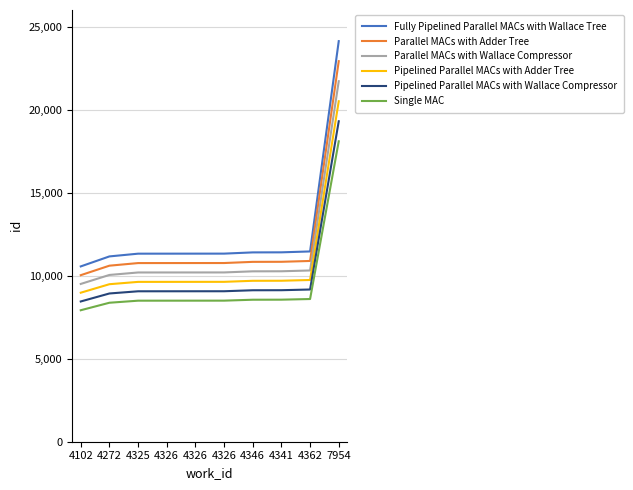

Rank the series by their average value, from lowest to highest.

Single MAC, Pipelined Parallel MACs with Wallace Compressor, Pipelined Parallel MACs with Adder Tree, Parallel MACs with Wallace Compressor, Parallel MACs with Adder Tree, Fully Pipelined Parallel MACs with Wallace Tree